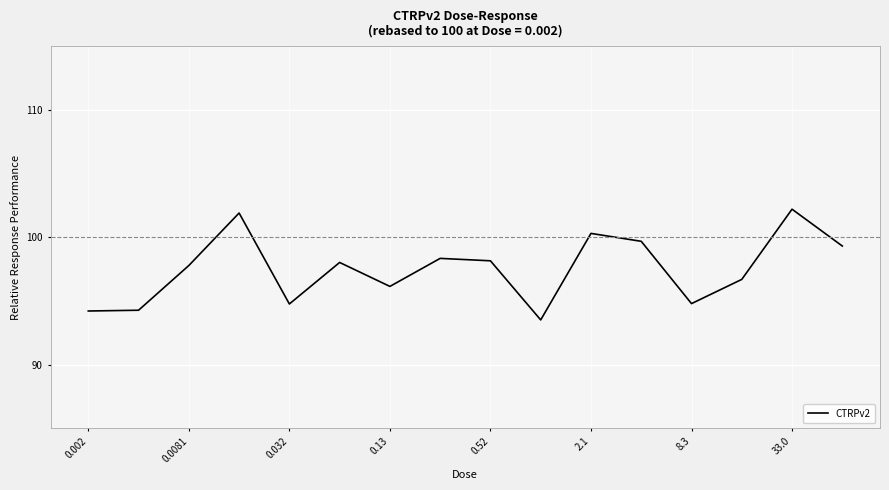

What is the maximum value shown in the chart?

102.2